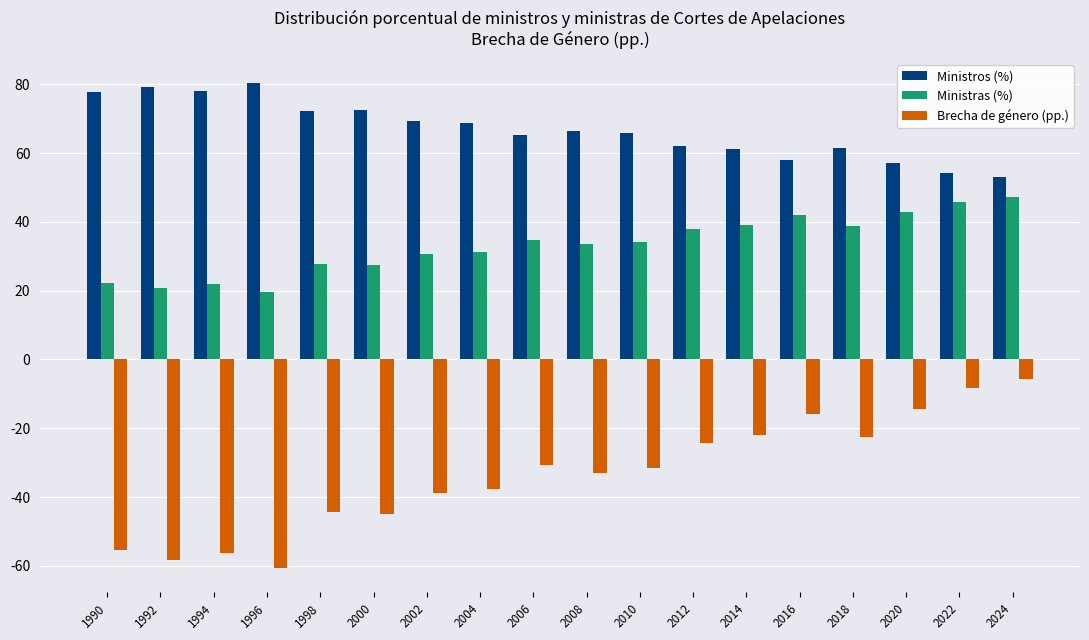

What is the sum of all Ministras (%) values?

597.5